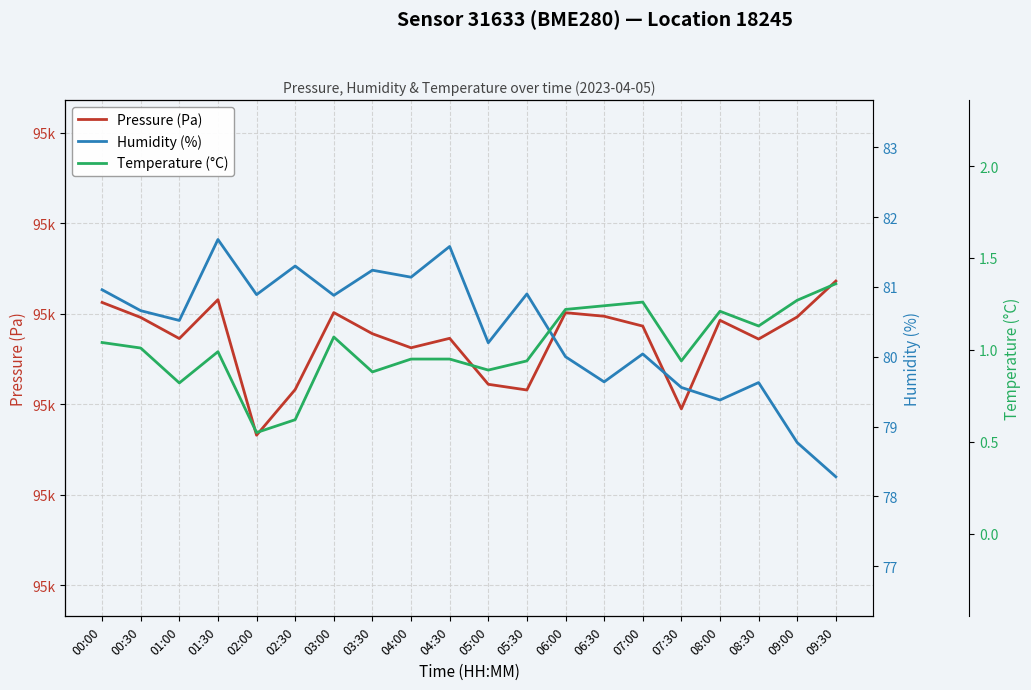

Which category has the lowest value in the Pressure (Pa) series?

02:00